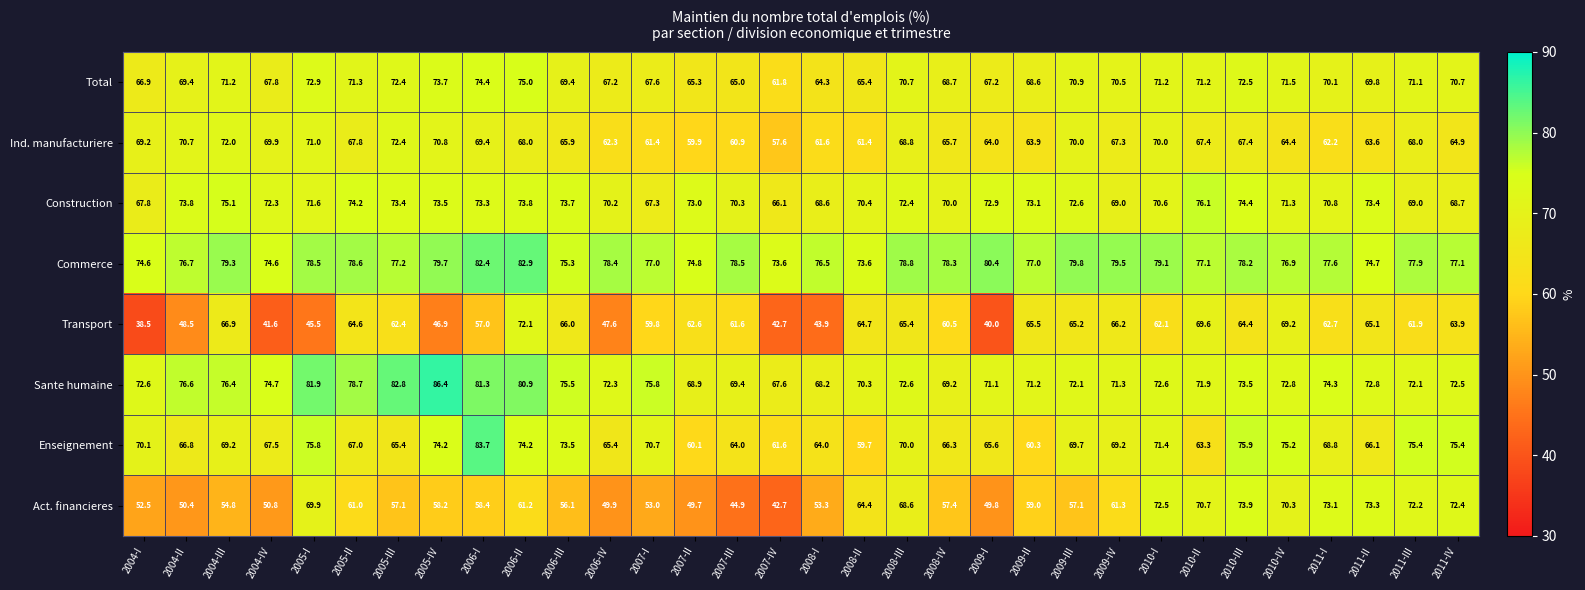

Is it true that Enseignement equals 66.3 at 2008-IV?

True